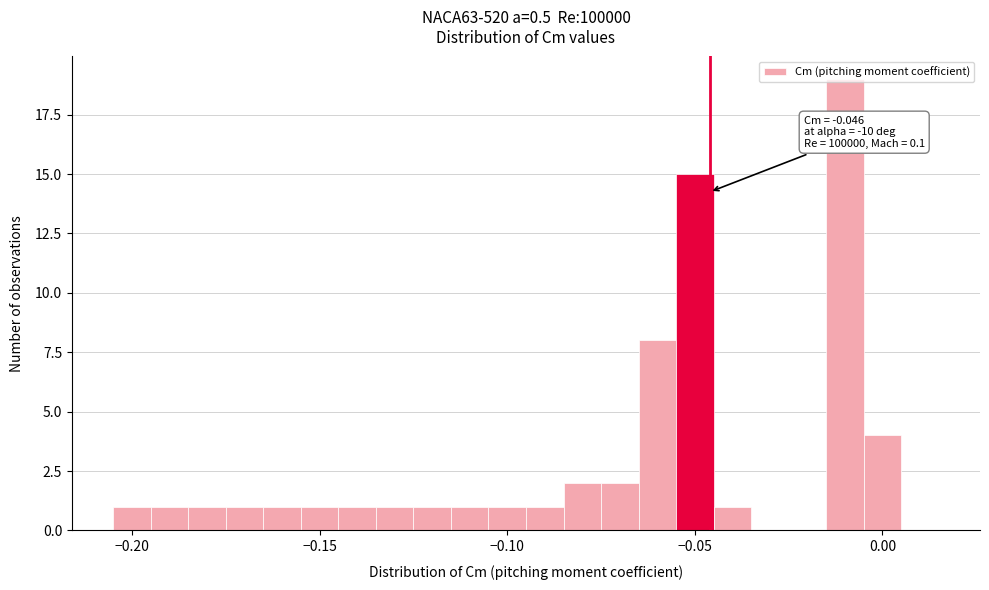

Read against the x-axis, roughly where is the centre of the tallest bar?

-0.010